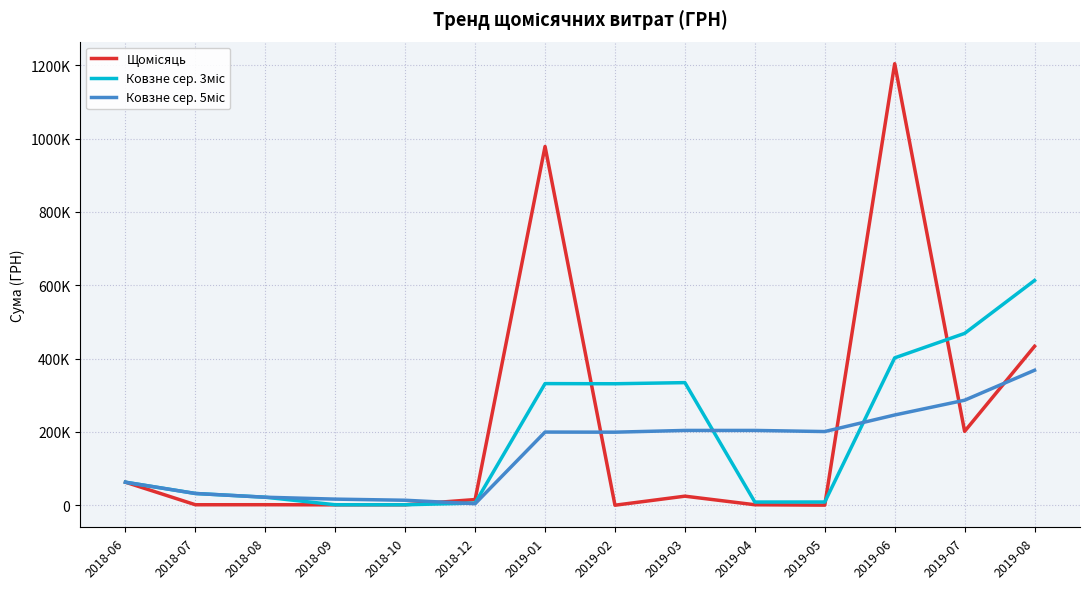

What is the difference between the maximum and second lowest values in the Щомісяць series?

1204013.9